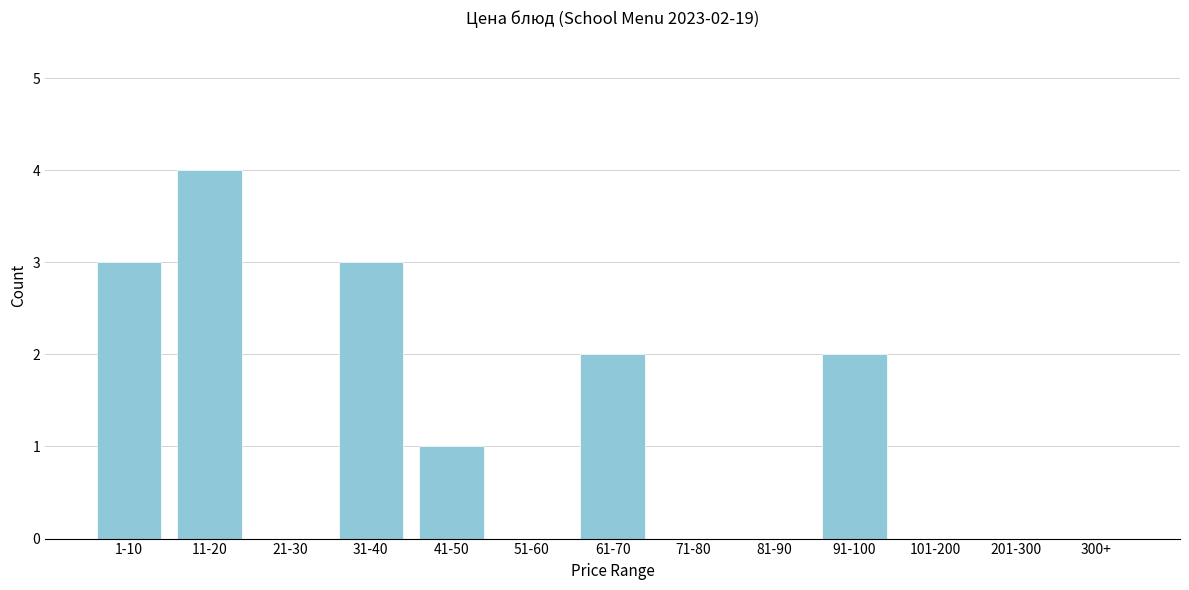

Reading right to left, extract all data points from this chart.

300+=0	201-300=0	101-200=0	91-100=2	81-90=0	71-80=0	61-70=2	51-60=0	41-50=1	31-40=3	21-30=0	11-20=4	1-10=3